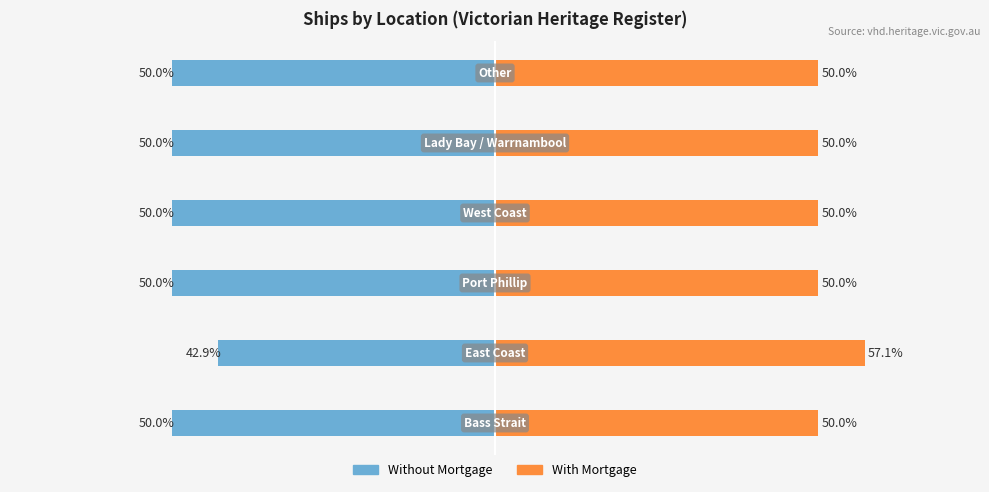

The value of With Mortgage at 2 is 50.0. True or false?

True